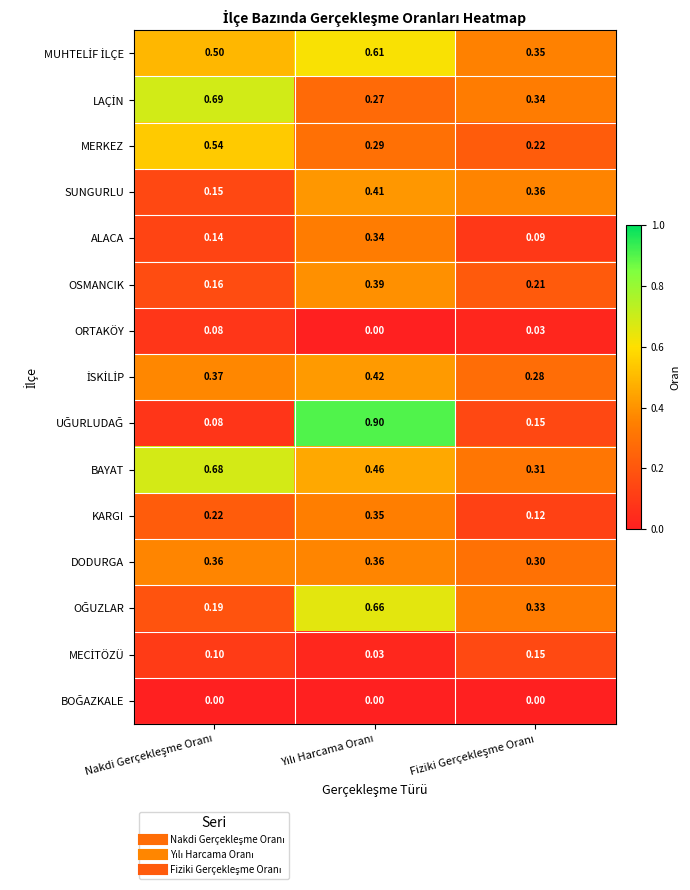

How many distinct data groups are displayed?

15